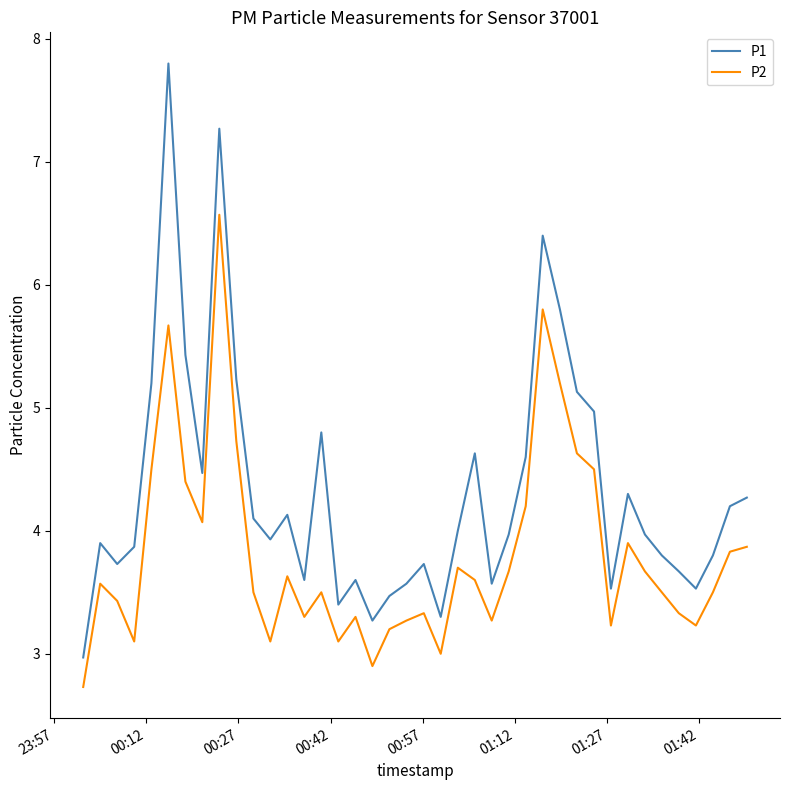

True or false: P2 and P1 intersect in this chart.

False